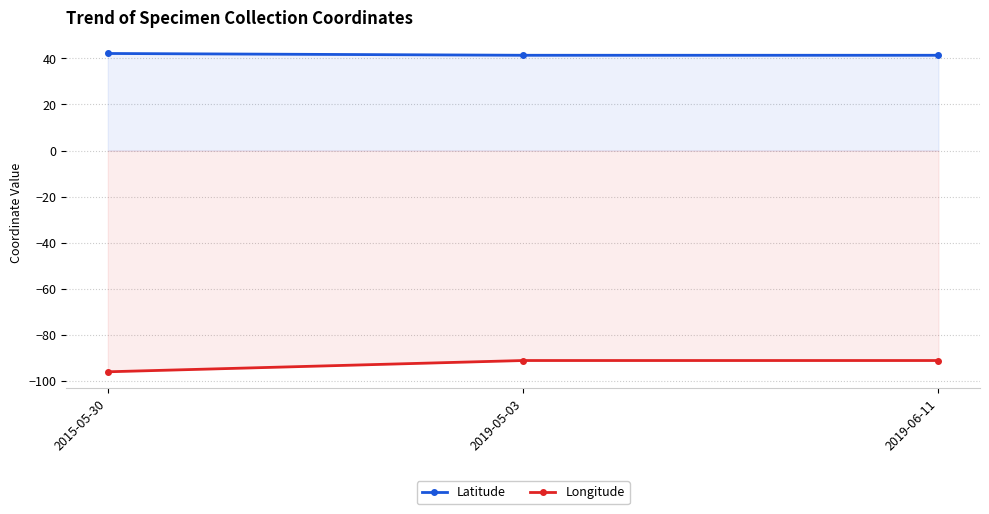

Between 2019-06-11 and 2015-05-30, which is larger?

2015-05-30